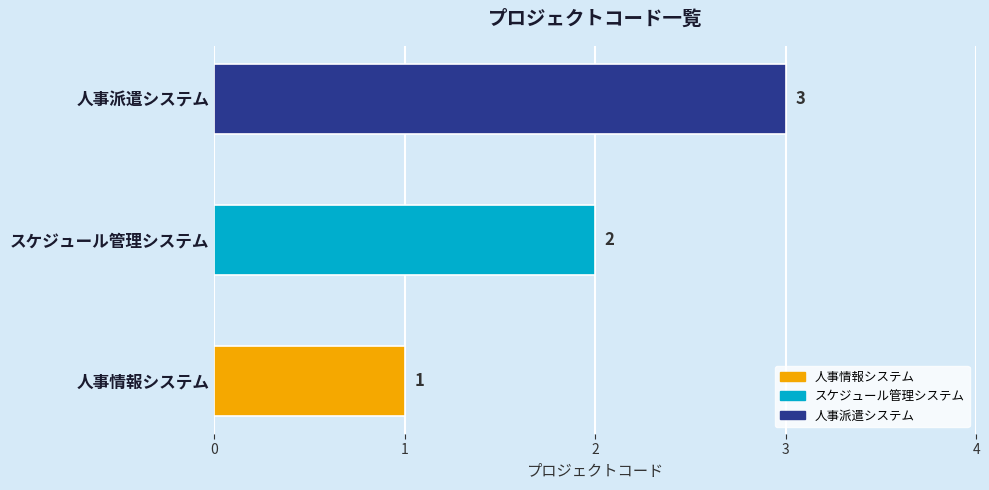

What is the label of the 3rd bar from the left?

人事派遣システム